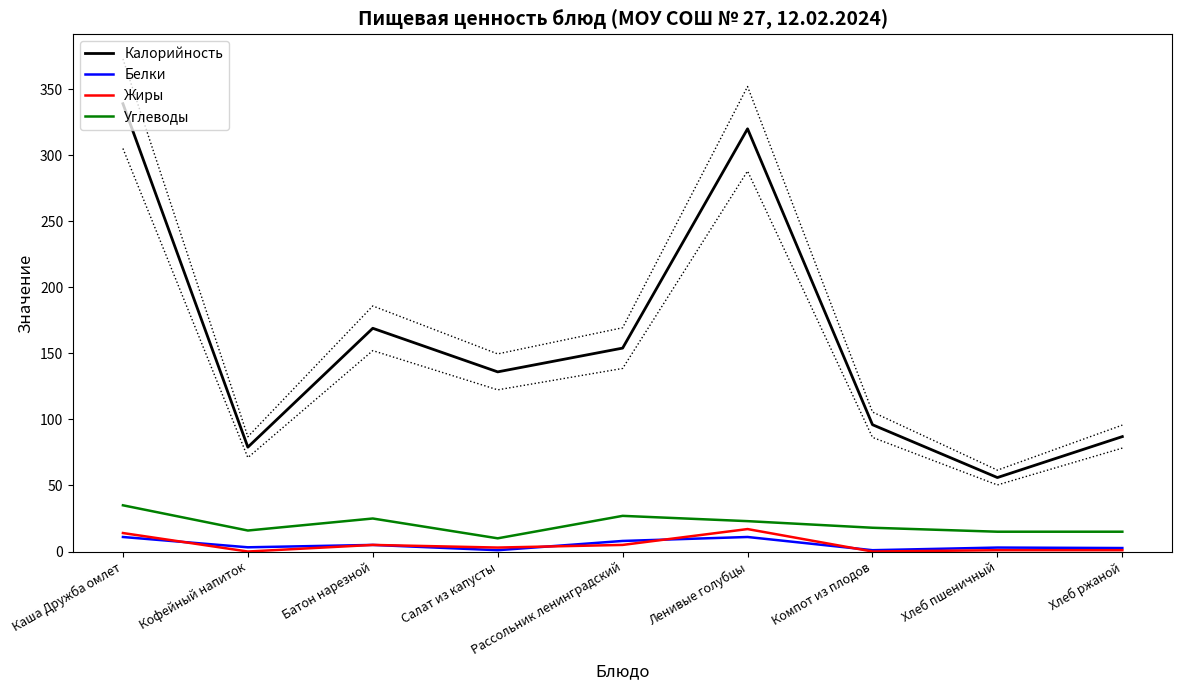

True or false: Жиры has a value of 1.0 at Хлеб пшеничный.

True